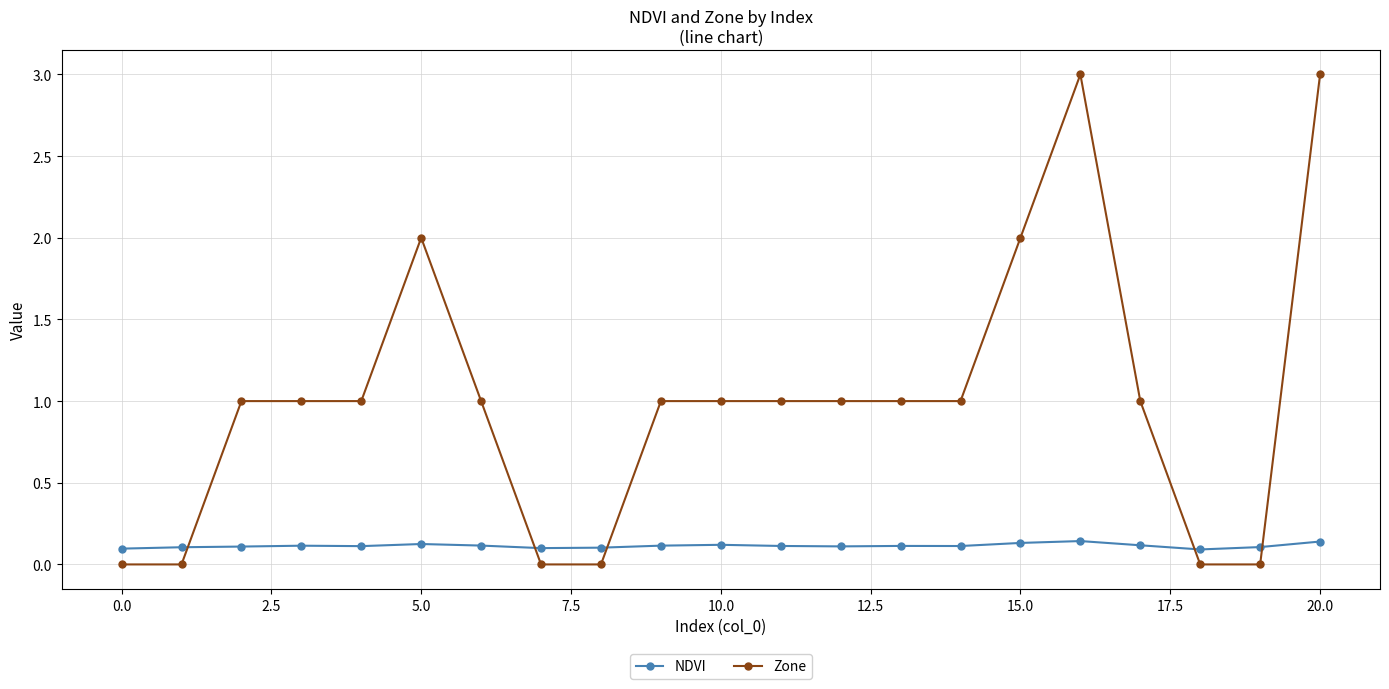

What is the sum of all Zone values?

21.0